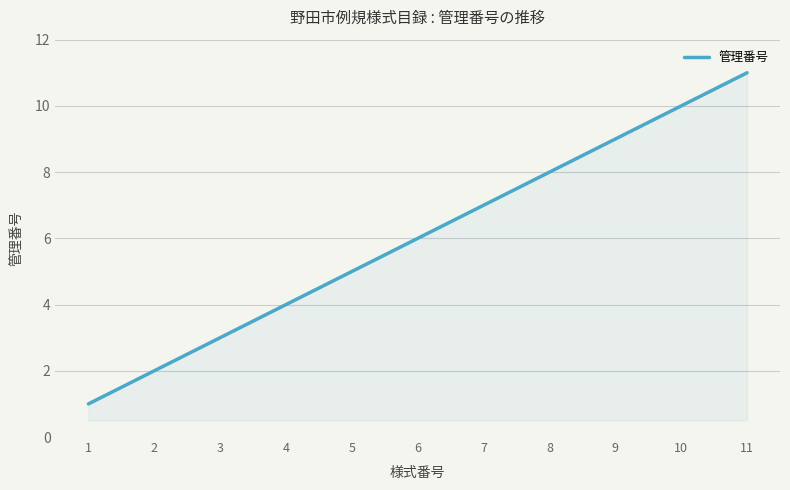

At which category does the chart reach its minimum across all series?

1